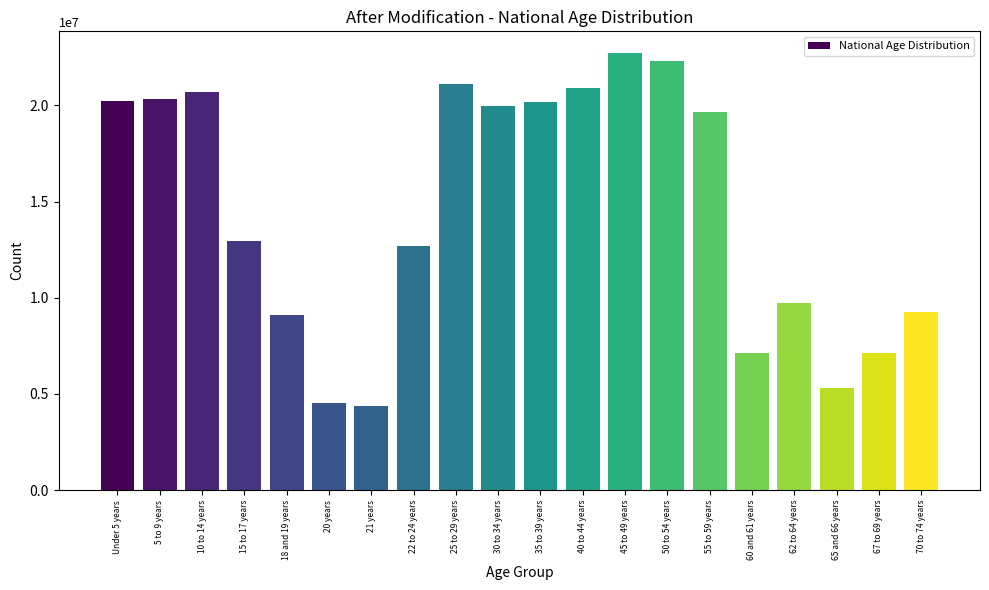

What is the difference between the second highest and minimum values?

17943831